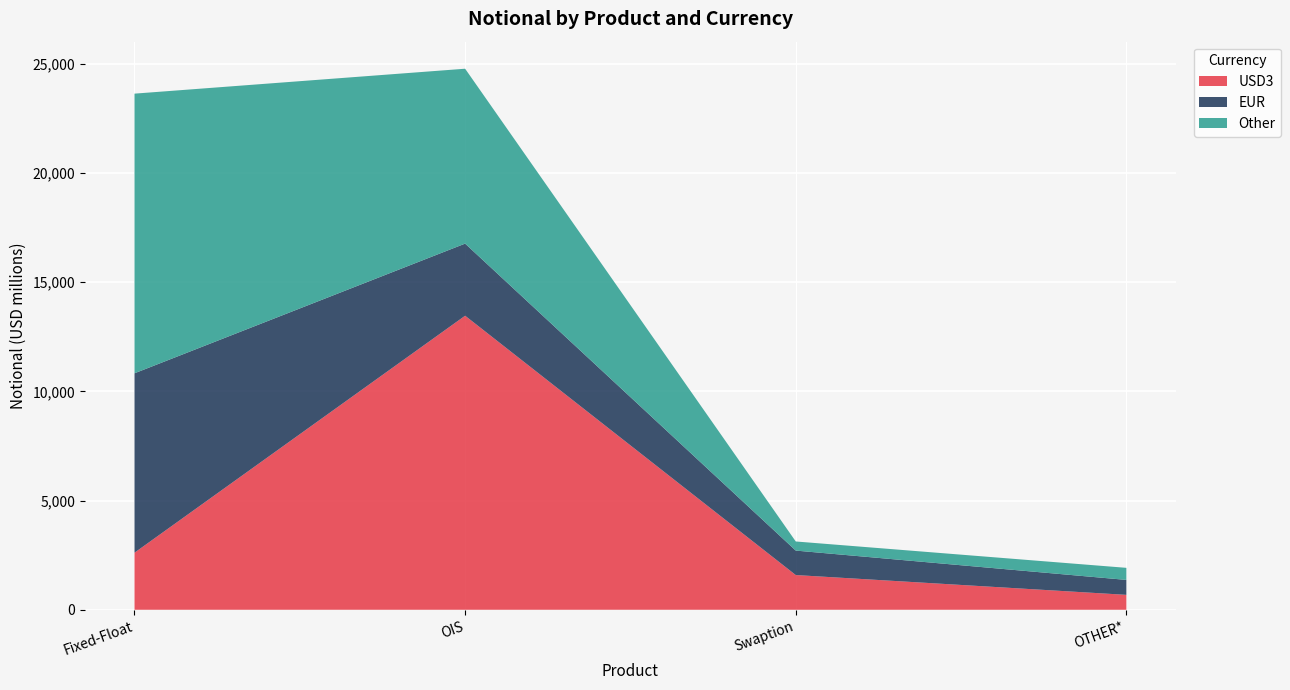

What is the sum of all USD3 values?

18349